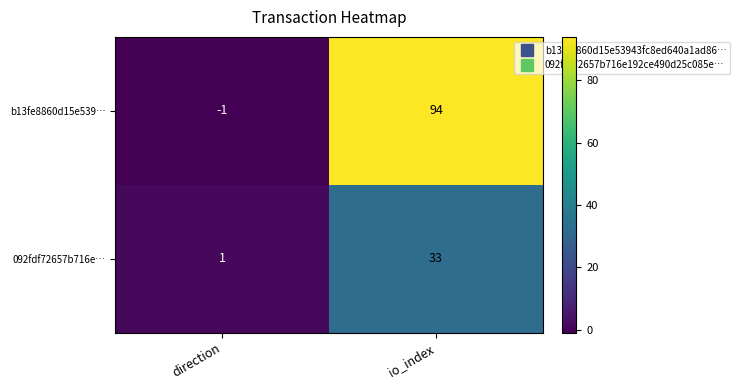

How many categories are shown in the chart?

2